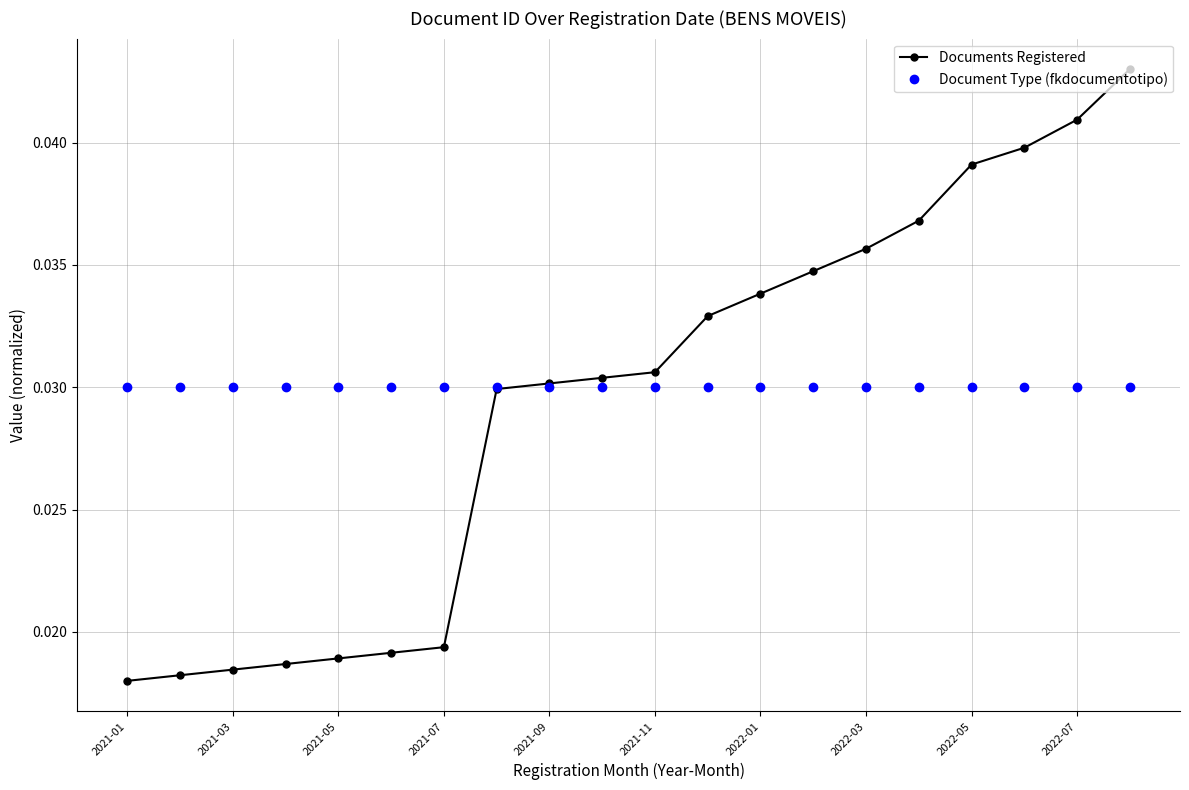

Which series has the largest range (max minus min)?

Documents Registered